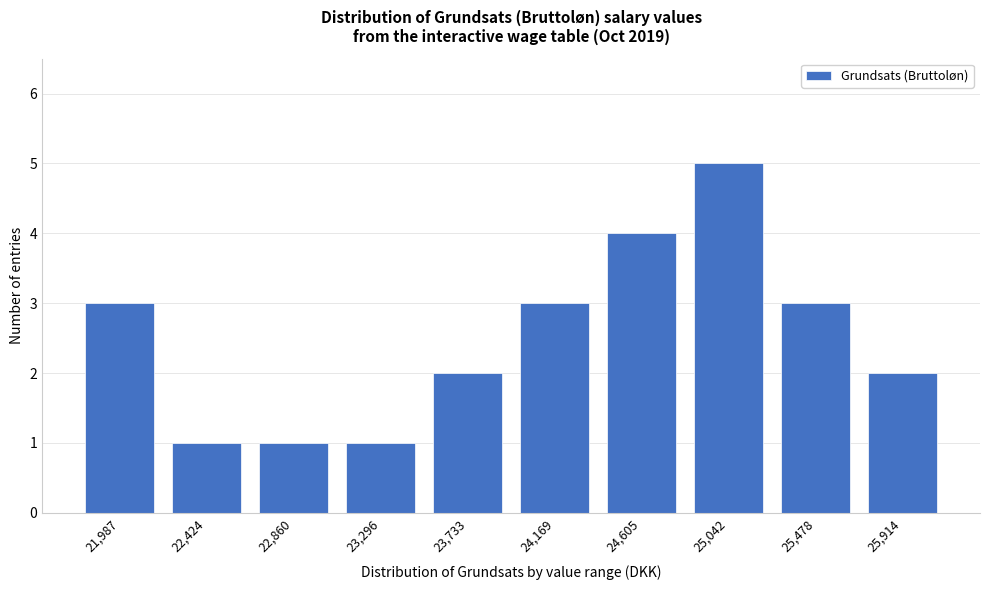

Reading left to right, extract all data points from this chart.

21,987=3	22,424=1	22,860=1	23,296=1	23,733=2	24,169=3	24,605=4	25,042=5	25,478=3	25,914=2